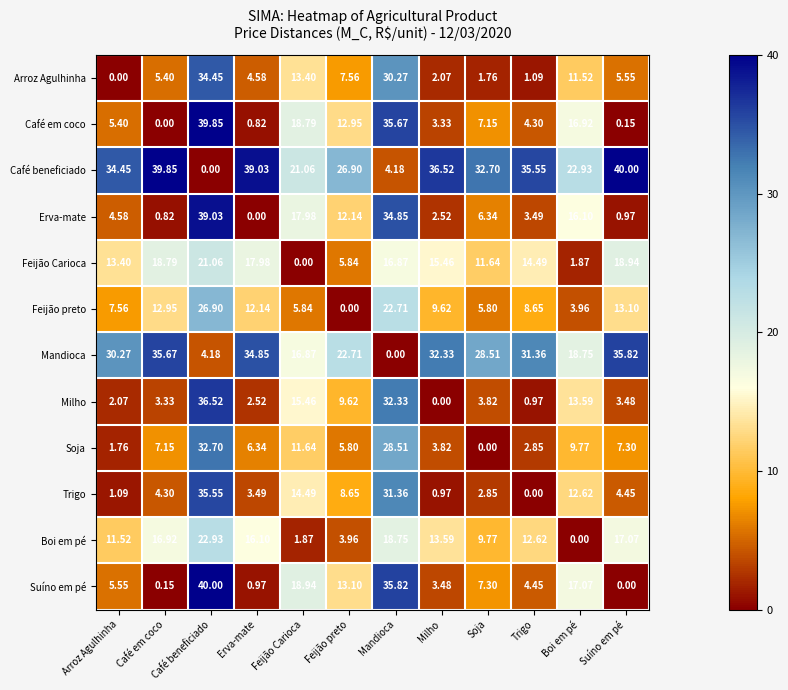

At how many categories does at least one series exceed 39?

4